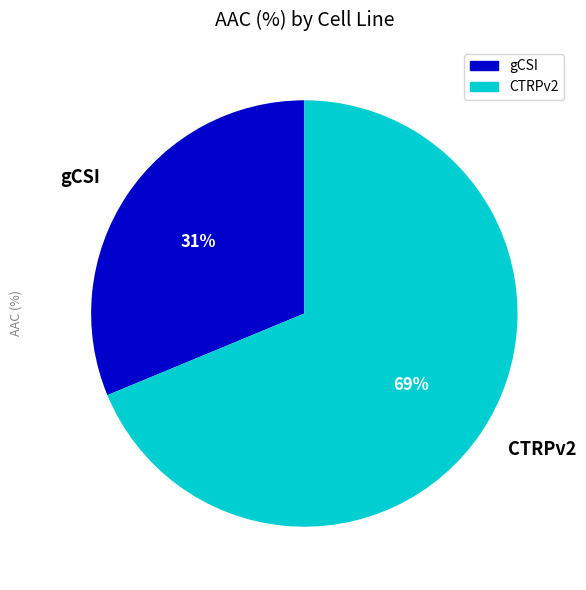

Does CTRPv2 represent more than half of the total?

Yes